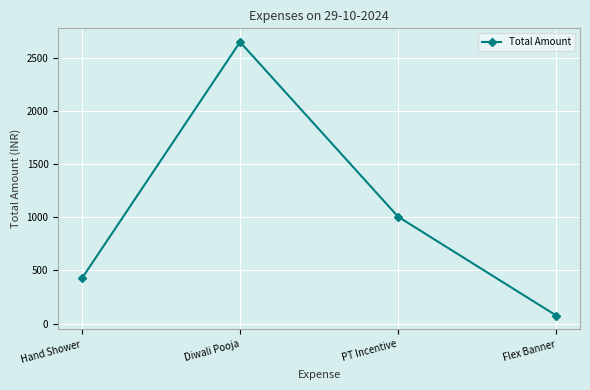

At which category does the chart reach its peak across all series?

Diwali Pooja